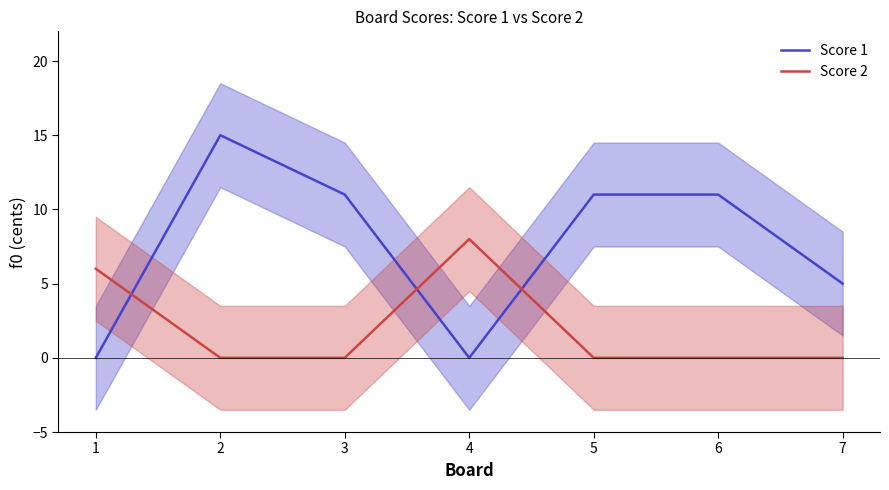

How many interior local peaks does the Score 1 series have?

1